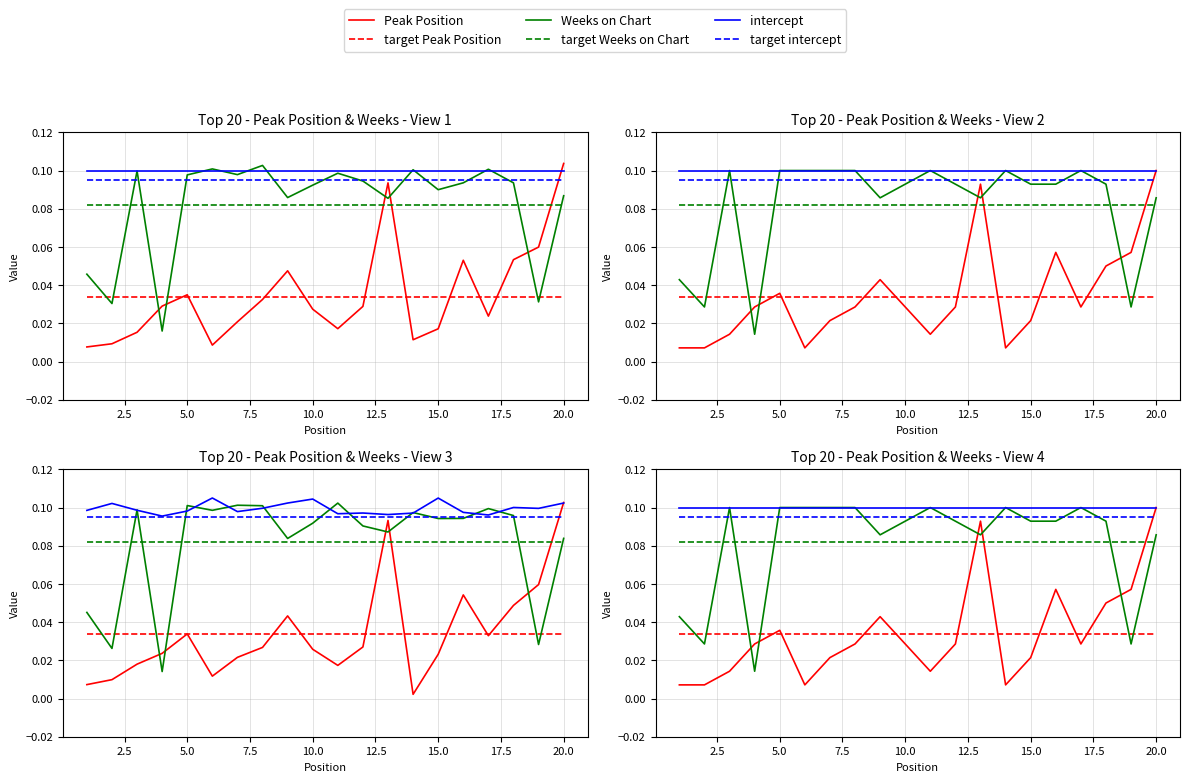

What is the greatest value displayed?

0.1